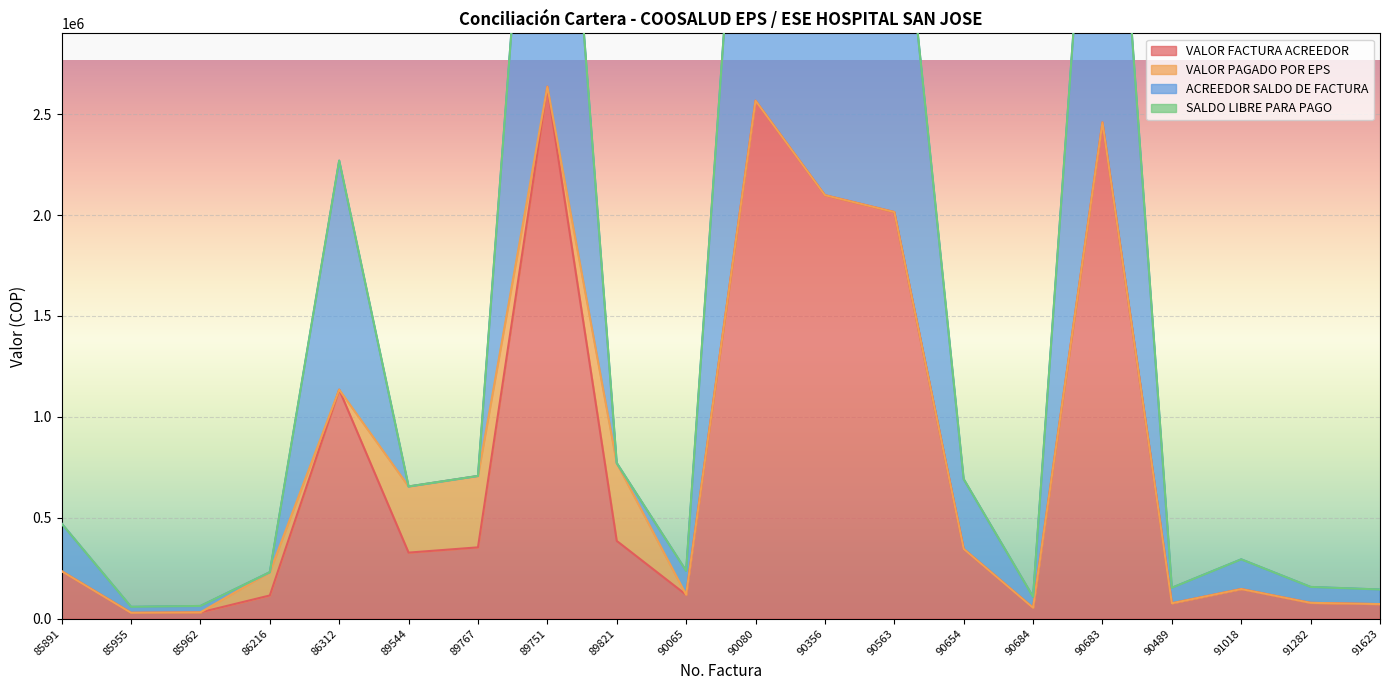

The value of VALOR FACTURA ACREEDOR at 90356 is 1105939. True or false?

False